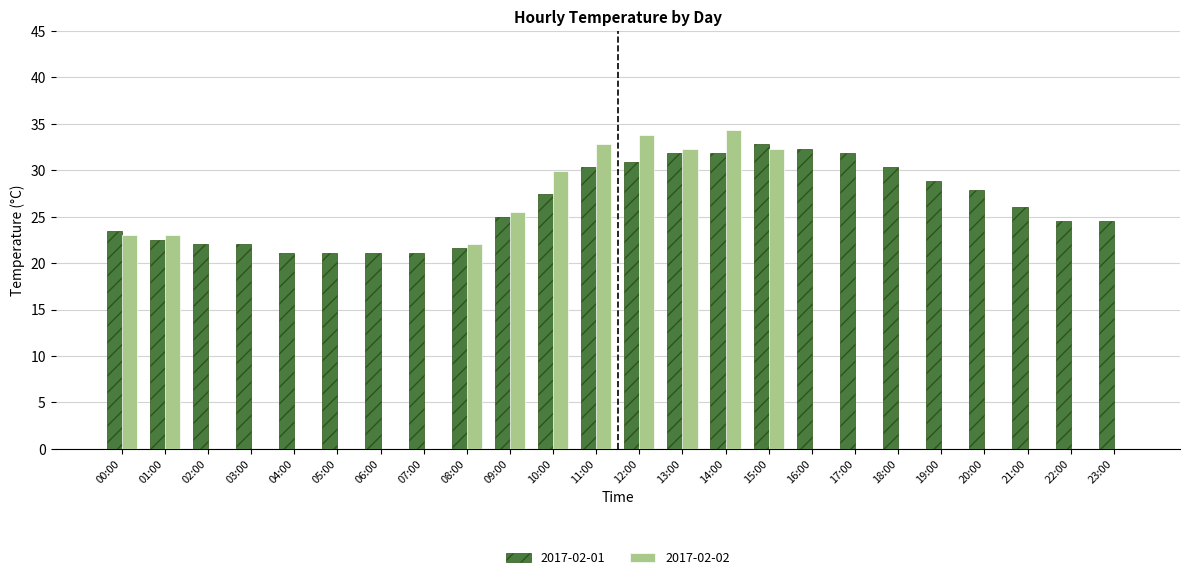

Is the value of 2017-02-02 at 01:00 greater than the value of 2017-02-01 at 20:00?

No